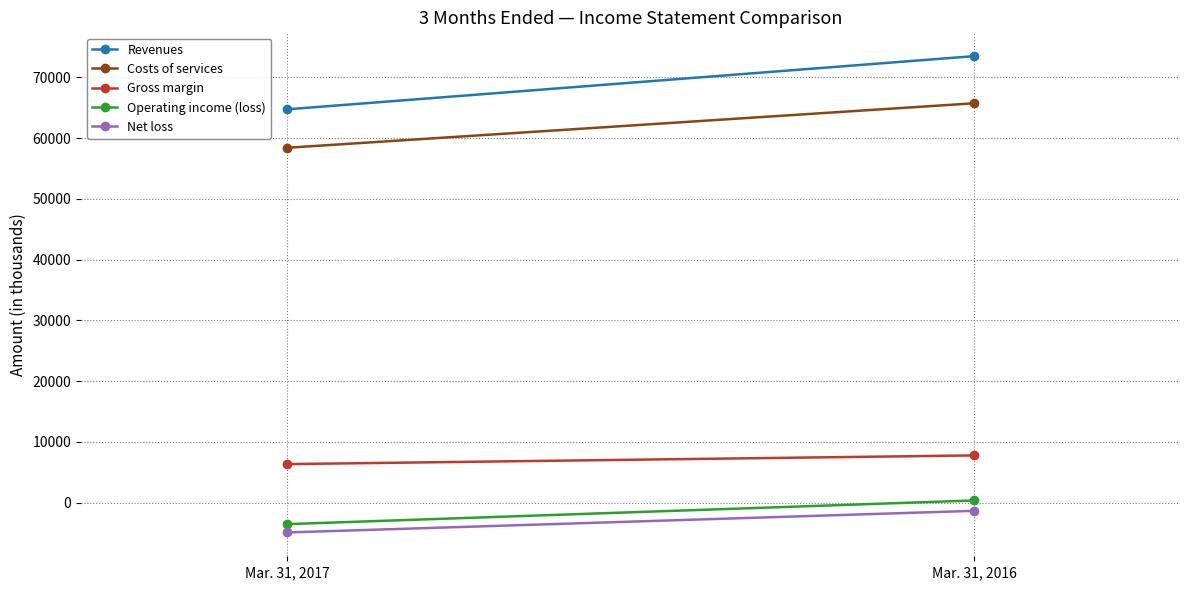

What is the value of the Operating income (loss) point at the 1st from the left?

-3550